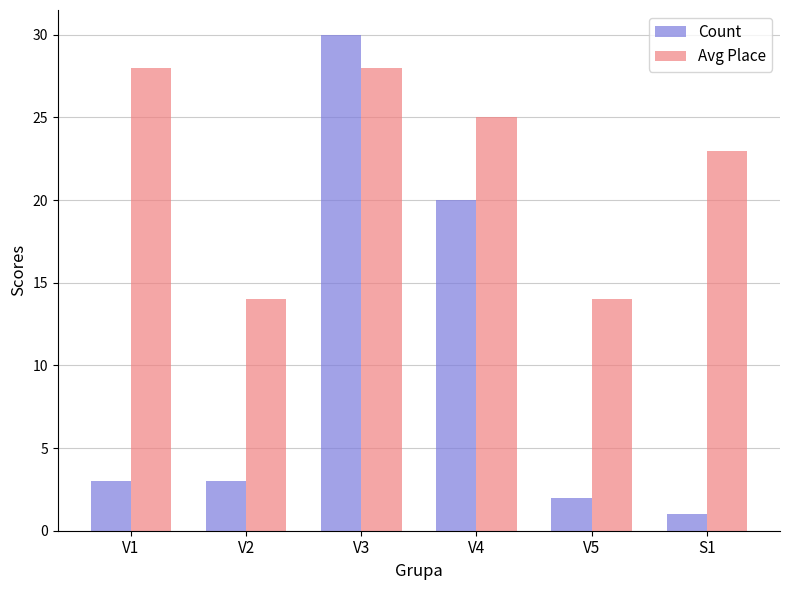

What is the minimum value for Avg Place?

14